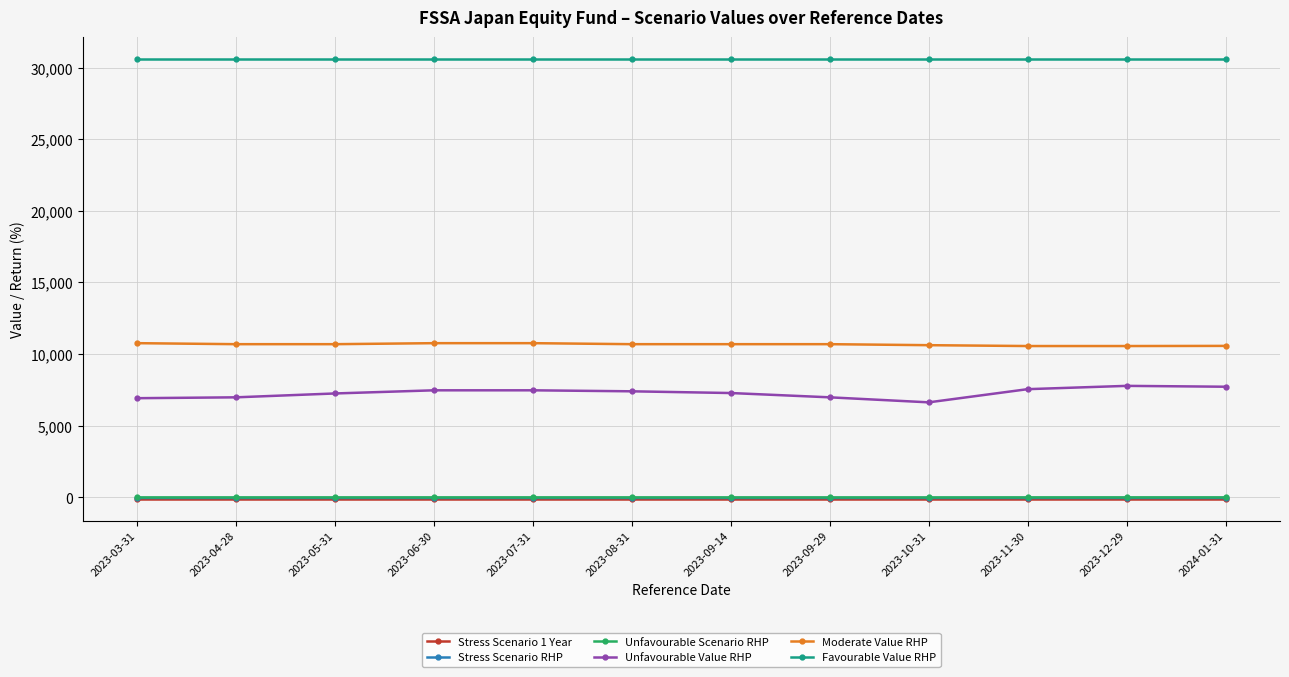

What is the highest value of the Unfavourable Value RHP series?

7780.0